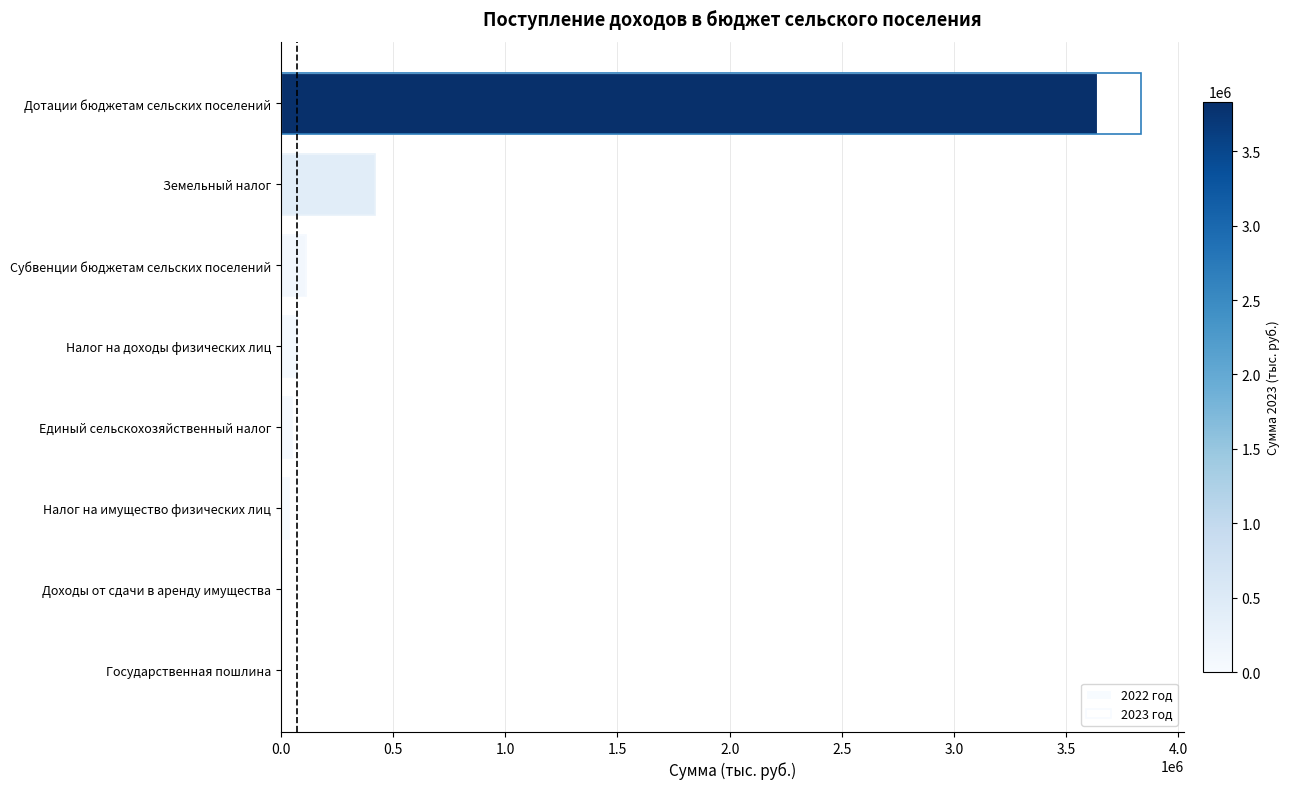

How many bars are there in each group?

2